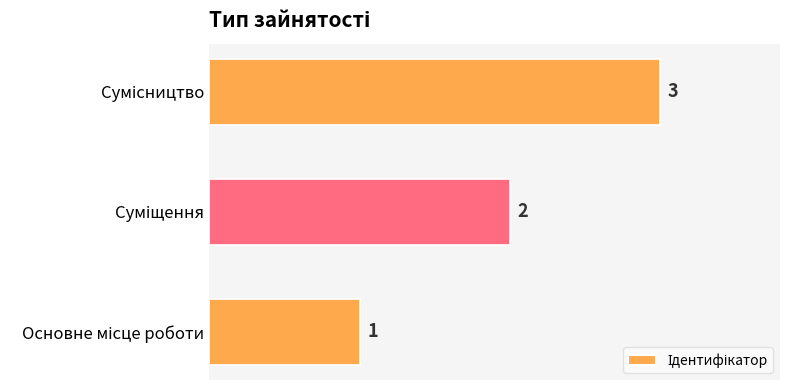

What is the greatest value displayed?

3